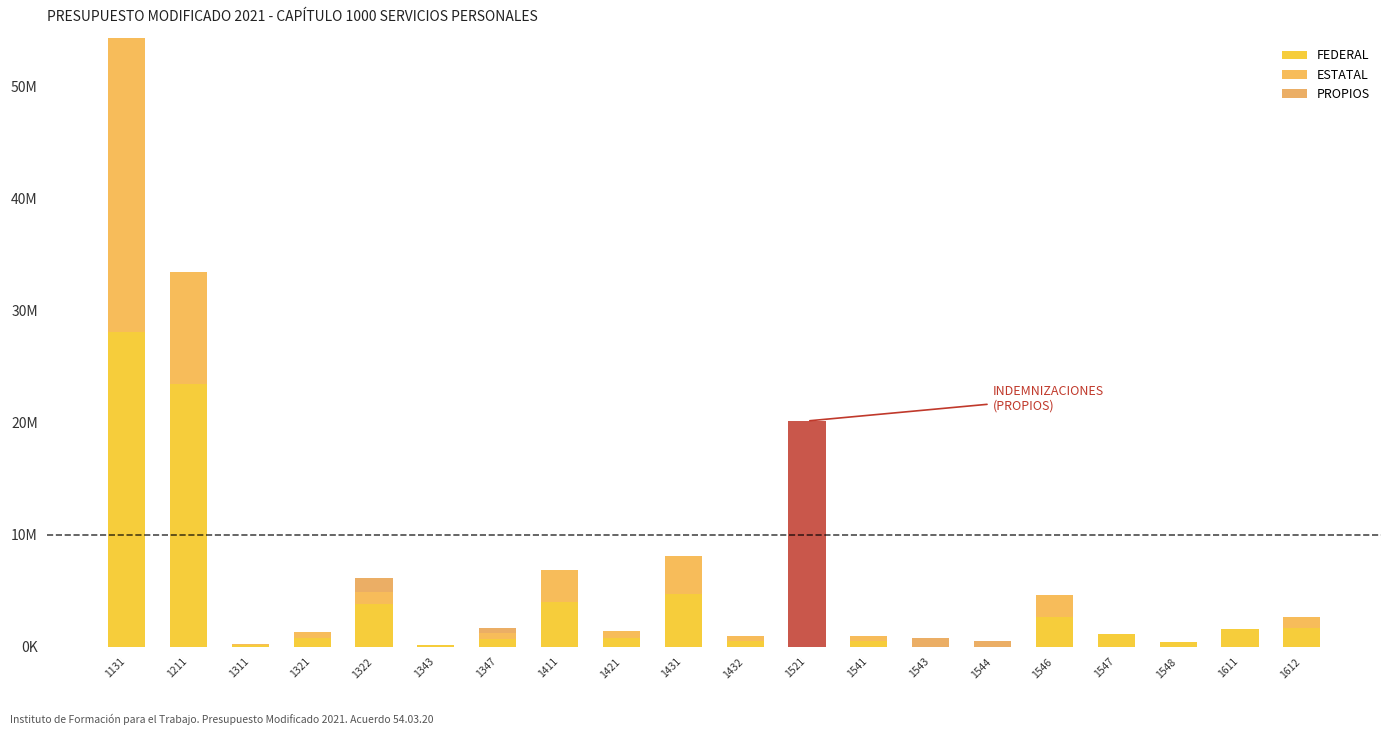

The FEDERAL series shows 734137.7 at 1541. True or false?

False